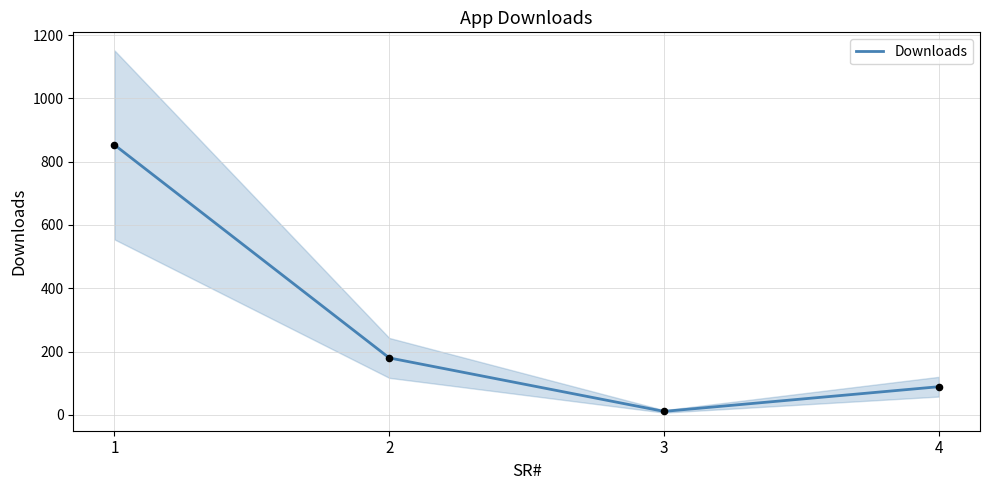

What is the change in value from 1 to 4?

-764